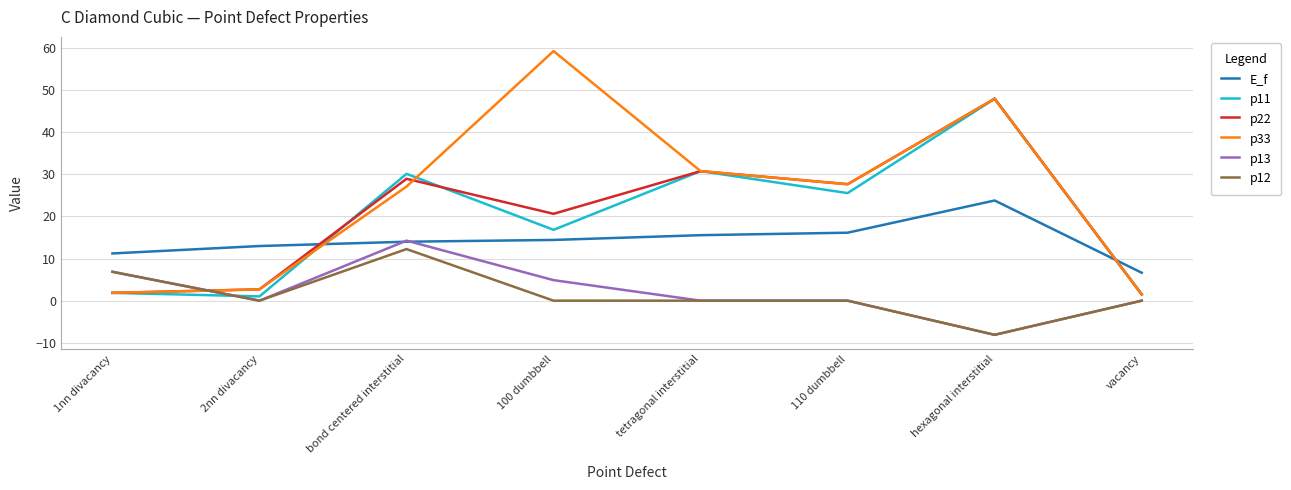

Is the value of p12 at 110 dumbbell greater than the value of p11 at bond centered interstitial?

No